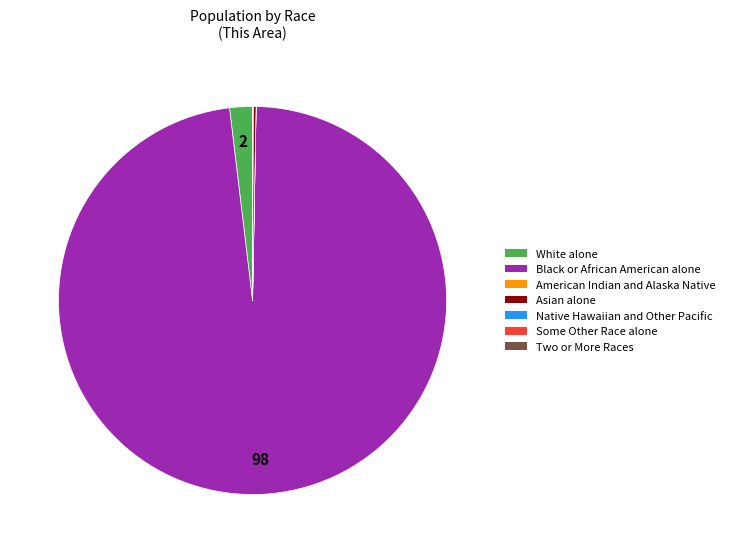

Which category has the biggest portion of the pie?

Black or African American alone